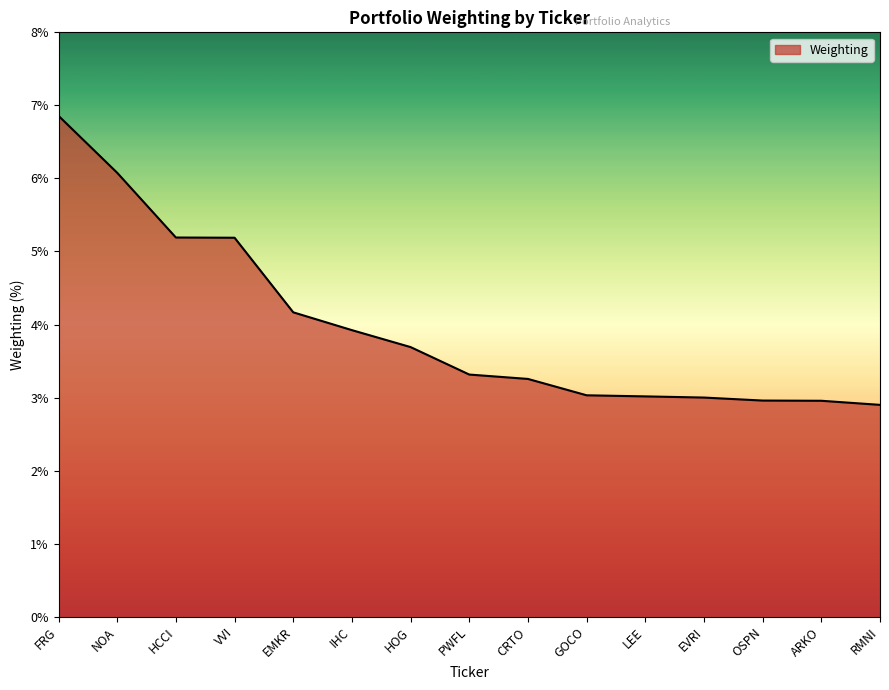

What position from the right is FRG?

15